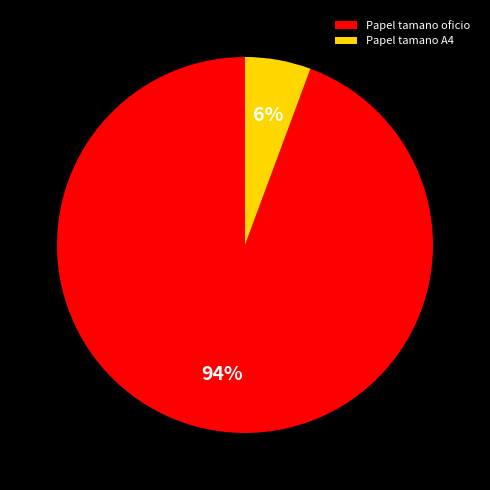

How many segments does this pie chart have?

2